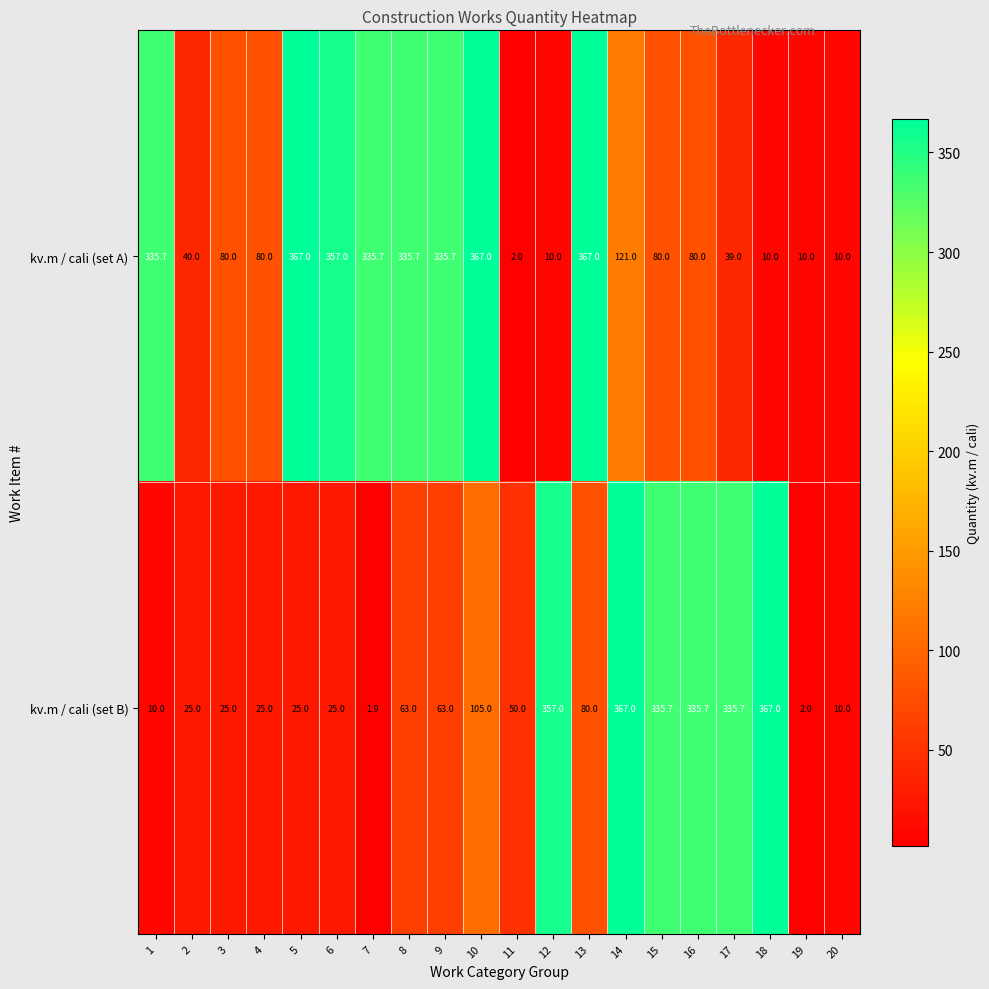

Is it true that kv.m / cali (set A) equals 335.7 at 7?

True